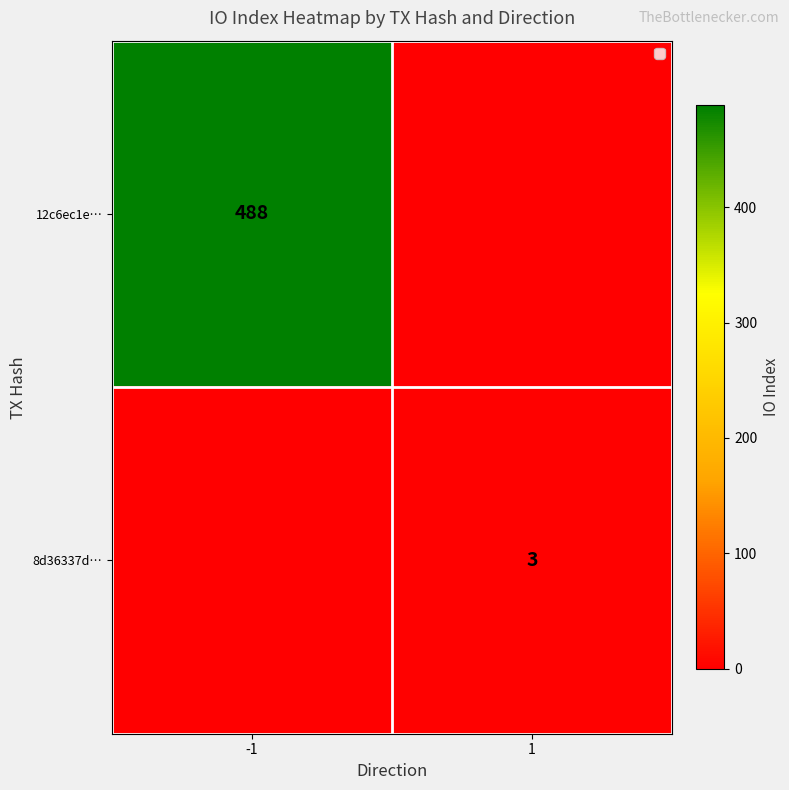

What is the total value across all series at 1?

3